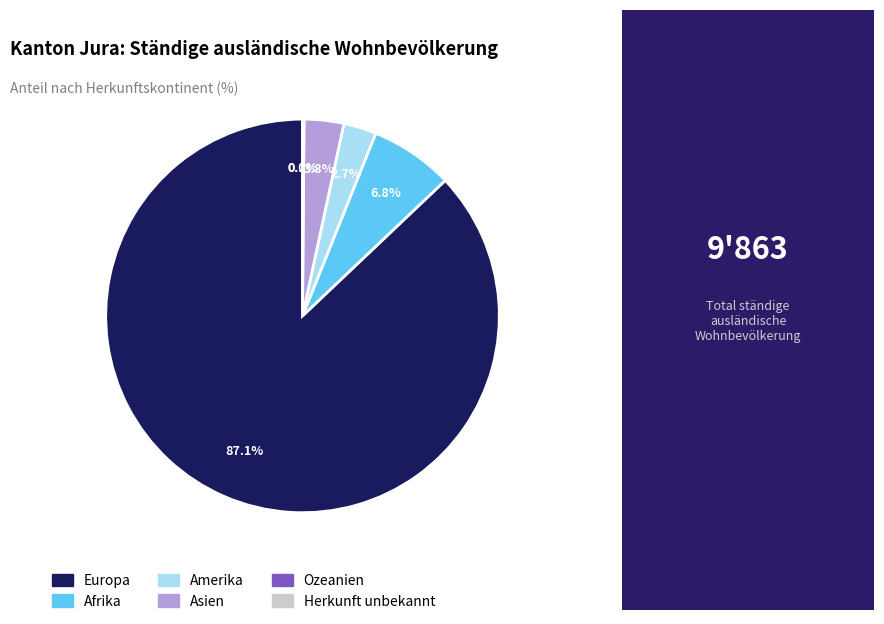

Do Europa and Afrika together represent more than half of the pie?

Yes